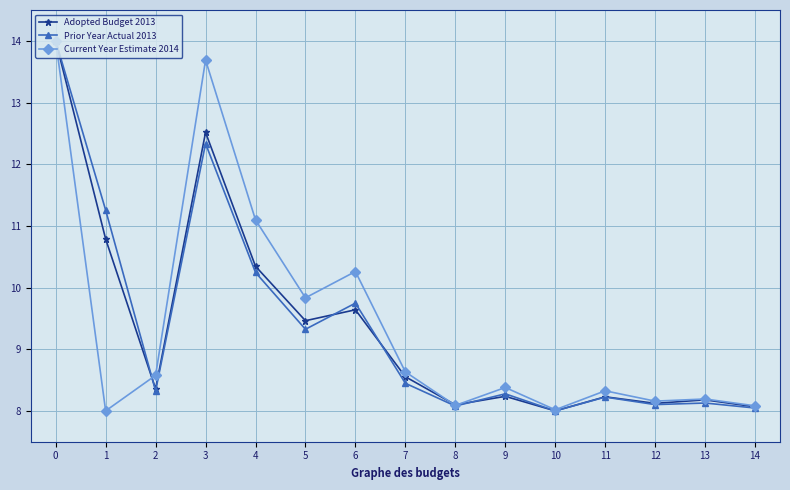

What is the greatest value displayed?

14.0